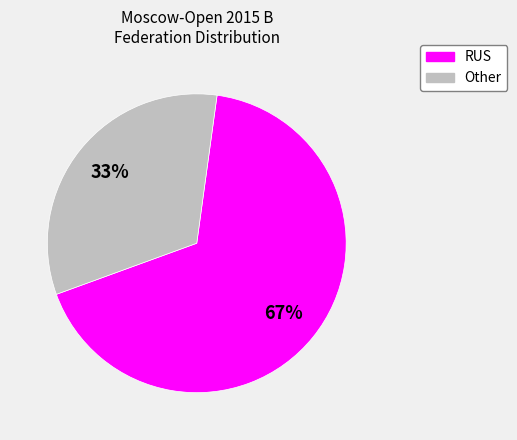

To the nearest percent, what portion does RUS represent?

67%